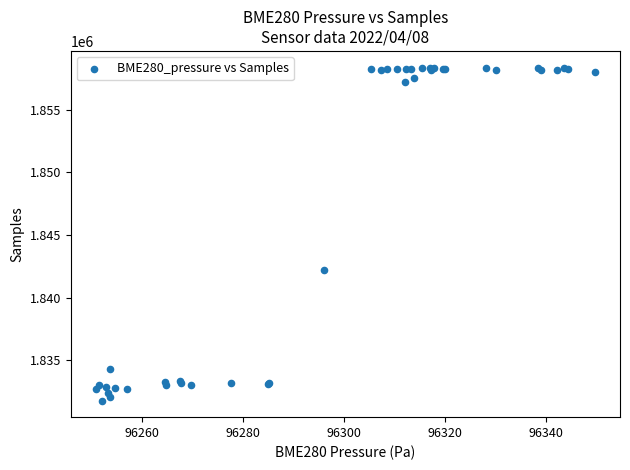

What Y value in the scatter plot is closest to 1845085?

1842247